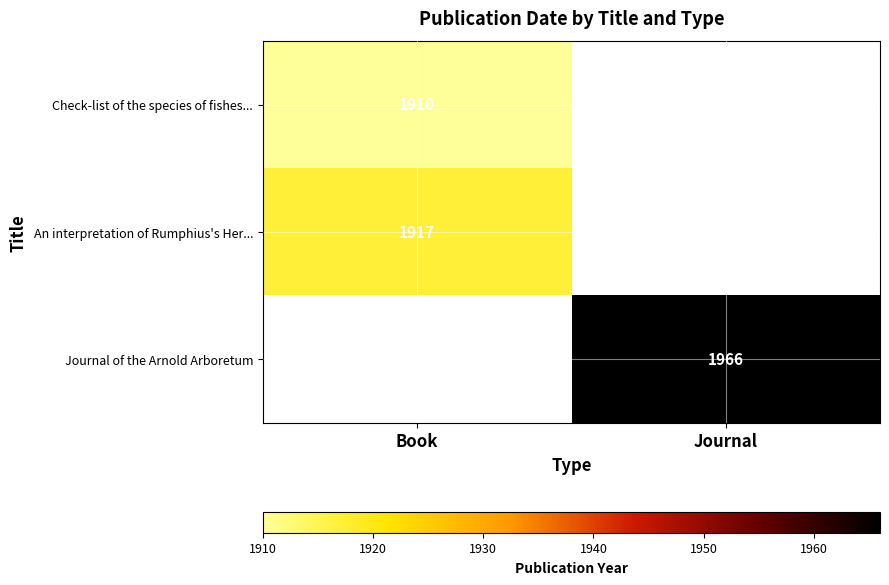

What is the maximum value shown in the chart?

1966.0